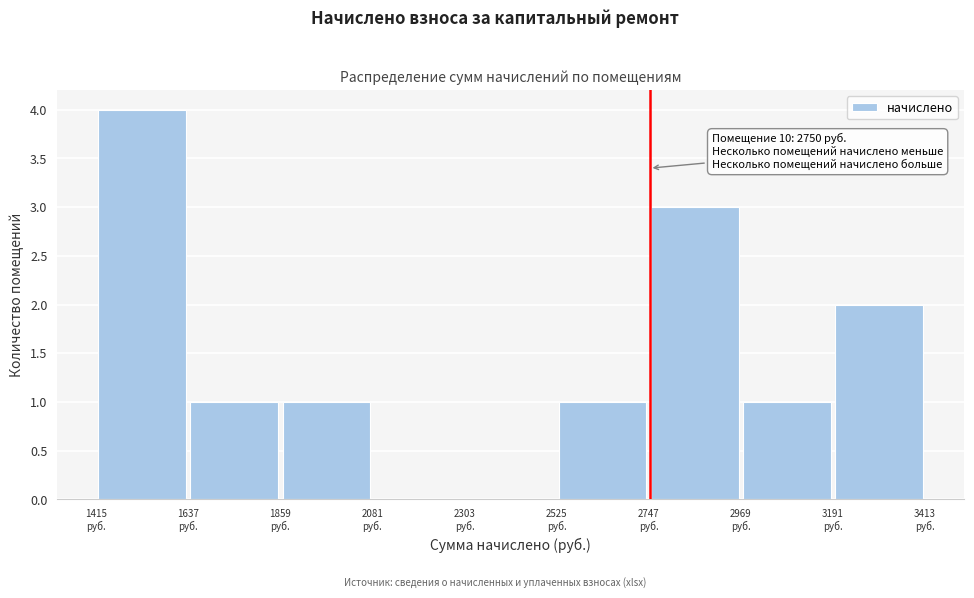

Which range on the x-axis has the tallest bar?

1400 to 1650